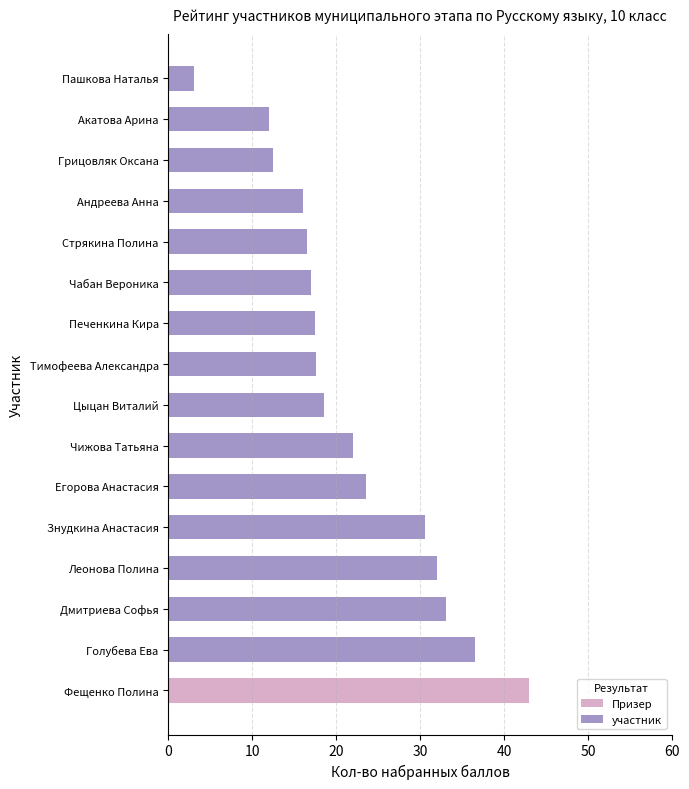

What is the sum of all Призер values?

43.0